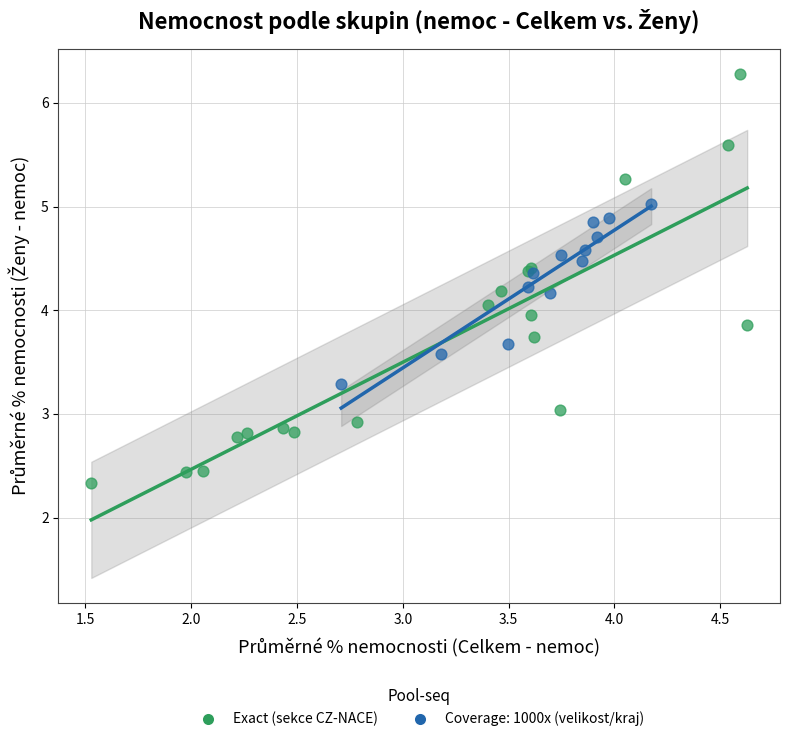

Which series contains the lowest Y value?

Exact (sekce CZ-NACE)